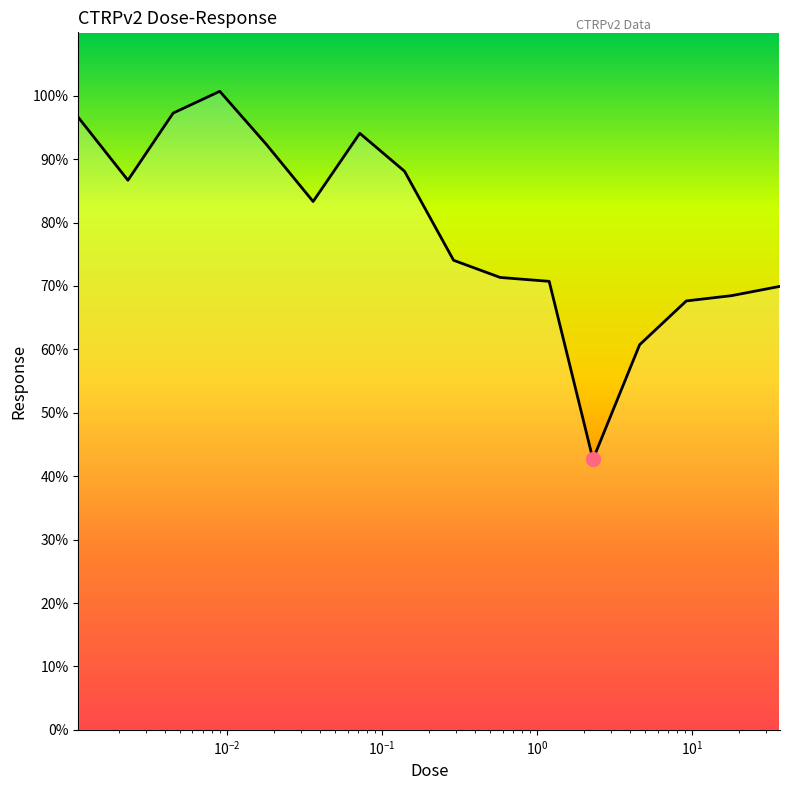

What is the greatest value displayed?

100.7